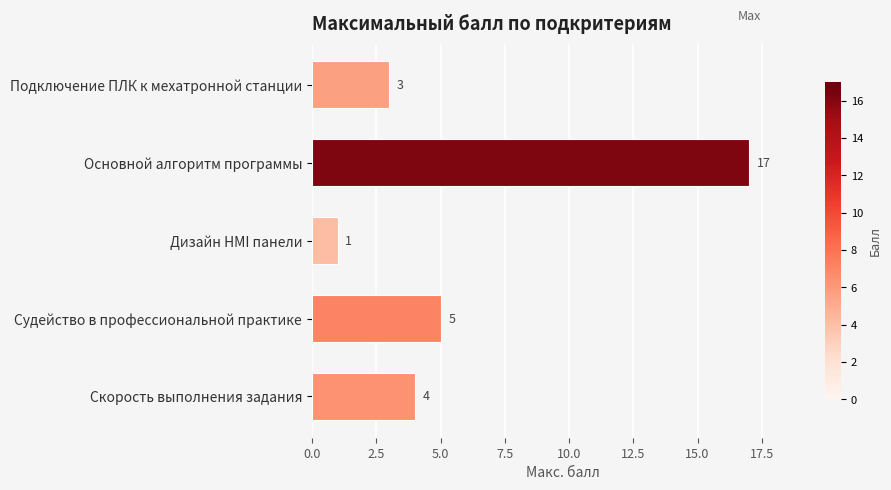

True or false: the data shows 2 at Cкорость выполнения задания.

False